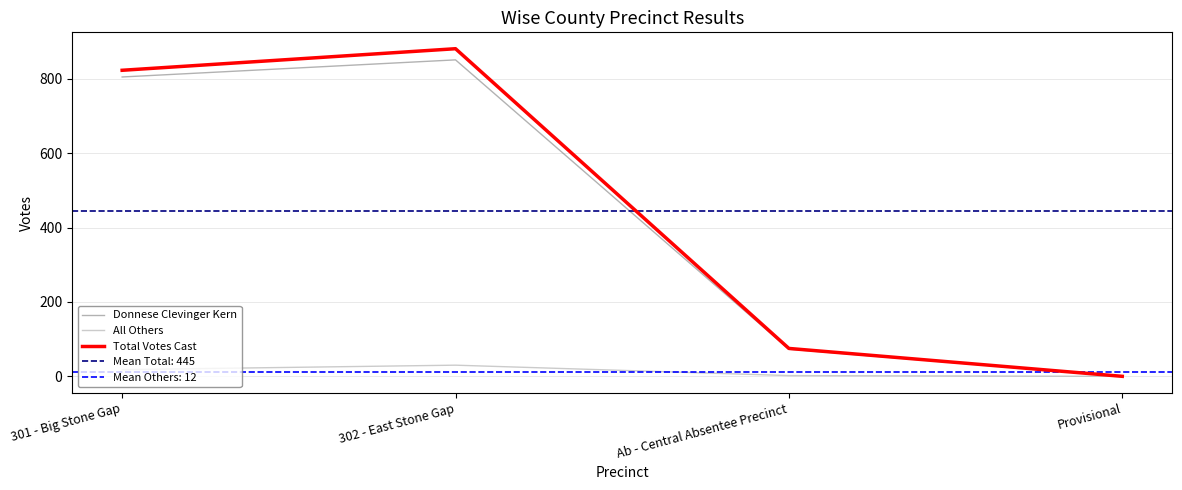

Reading left to right, what are all the values shown in this chart?

Donnese Clevinger Kern: 301 - Big Stone Gap=805	302 - East Stone Gap=851	Ab - Central Absentee Precinct=73	Provisional=0
All Others: 301 - Big Stone Gap=18	302 - East Stone Gap=30	Ab - Central Absentee Precinct=2	Provisional=0
Total Votes Cast: 301 - Big Stone Gap=823	302 - East Stone Gap=881	Ab - Central Absentee Precinct=75	Provisional=0